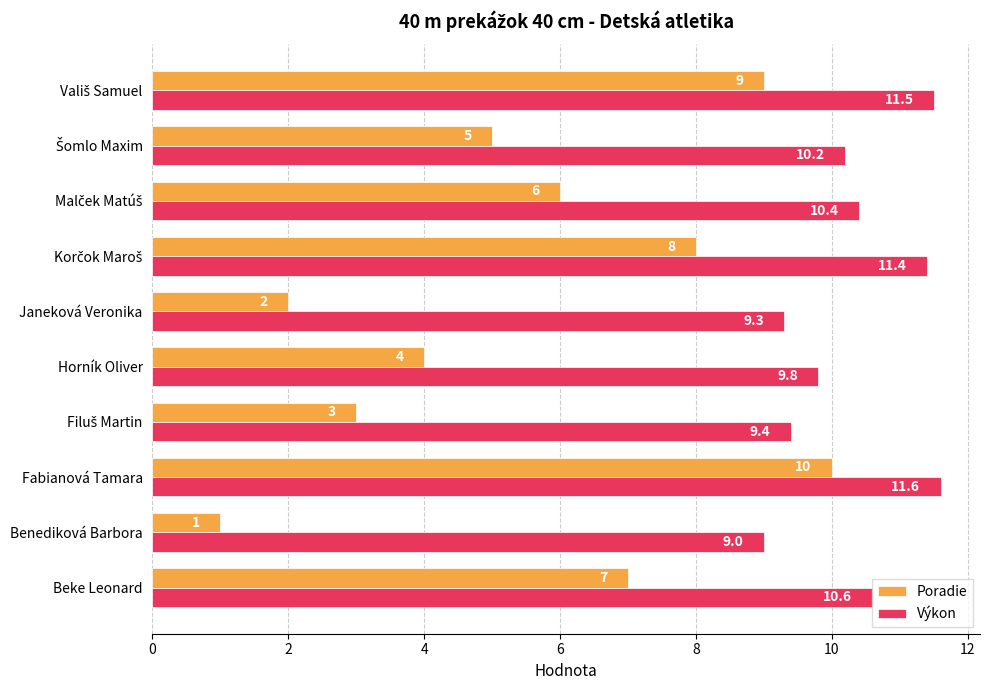

List the series in order of their overall mean, lowest first.

Poradie, Výkon